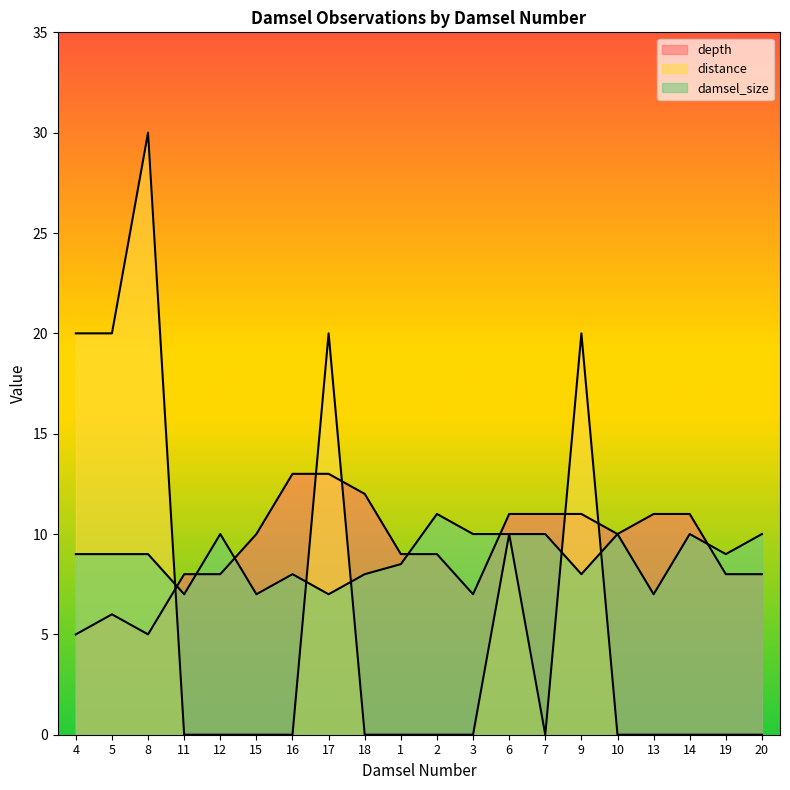

What is the value of the depth point at the 19th from the left?

8.0